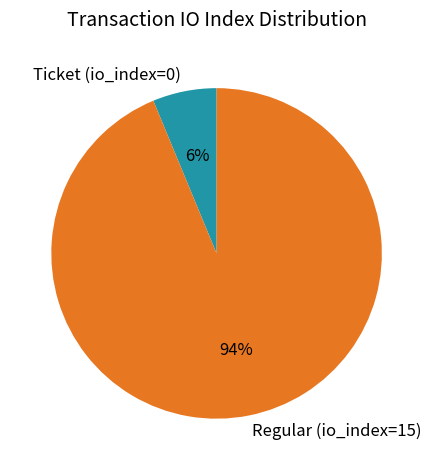

Does any single category account for the majority?

Yes